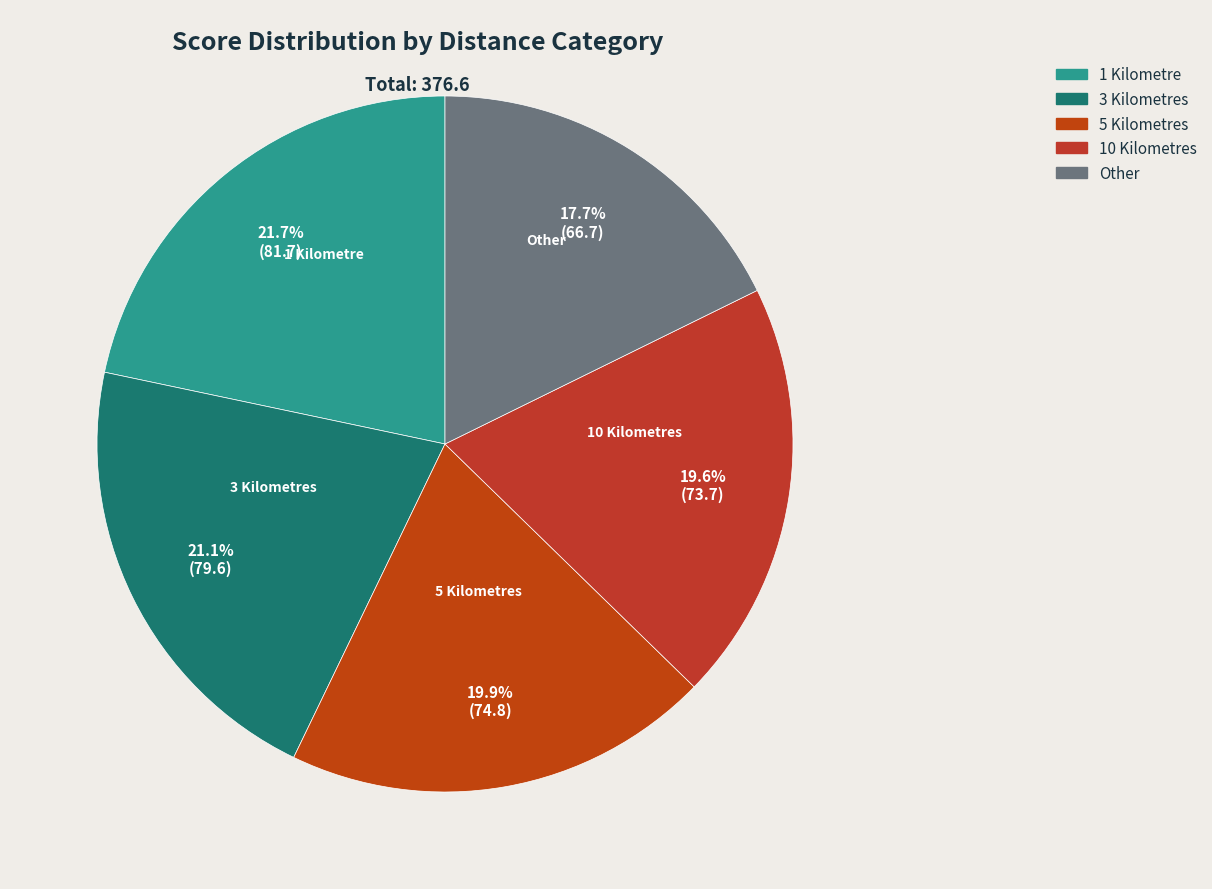

Is 5 Kilometres the majority of the pie?

No